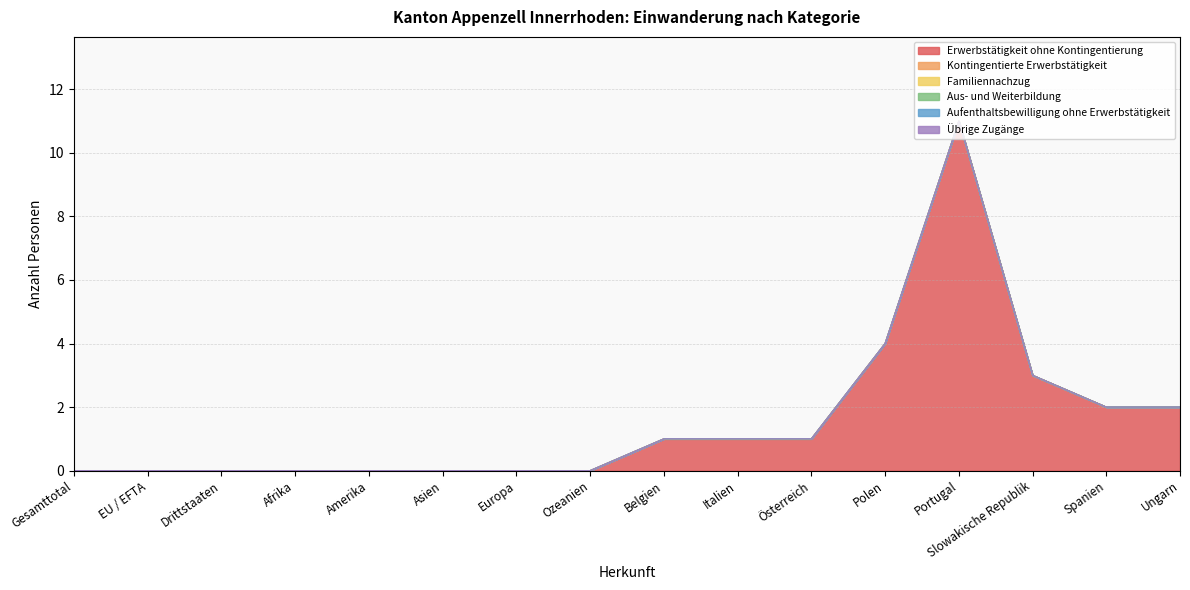

True or false: Familiennachzug has more than 2 interior local peaks.

False